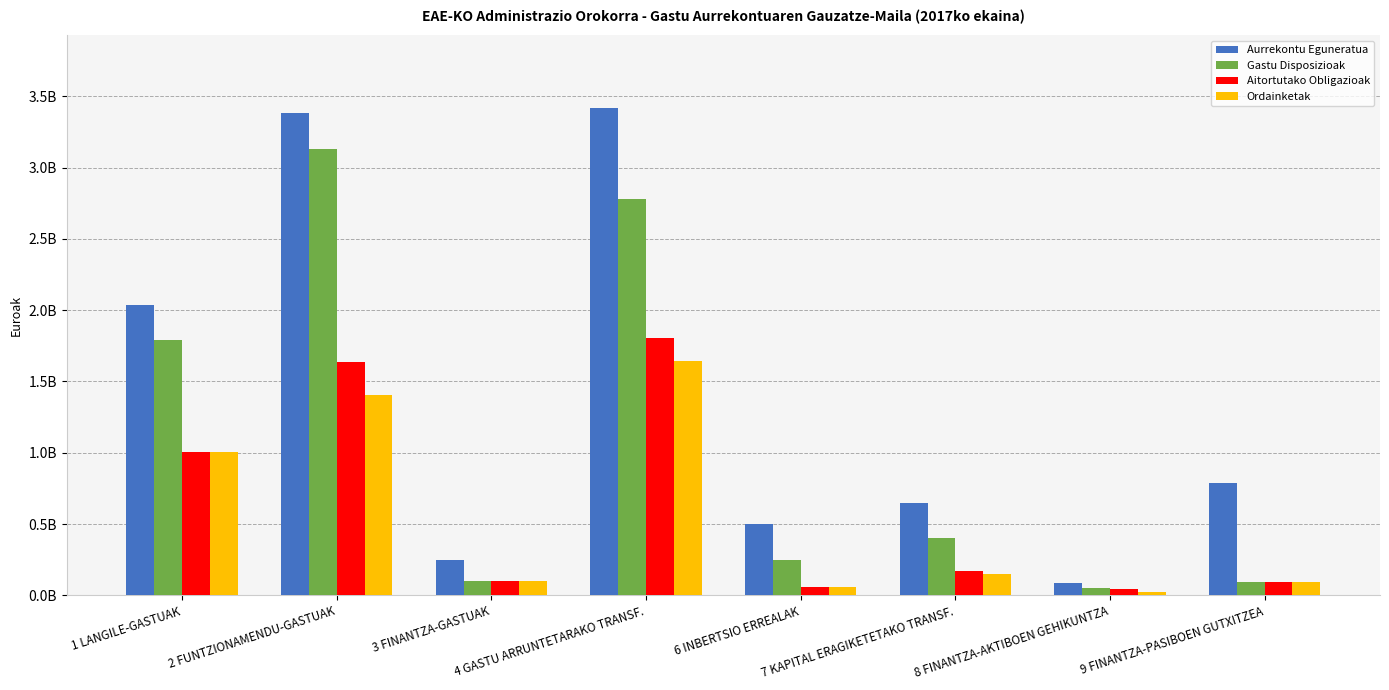

Where is Aurrekontu Eguneratua nearest to the value 1752838125?

1 LANGILE-GASTUAK